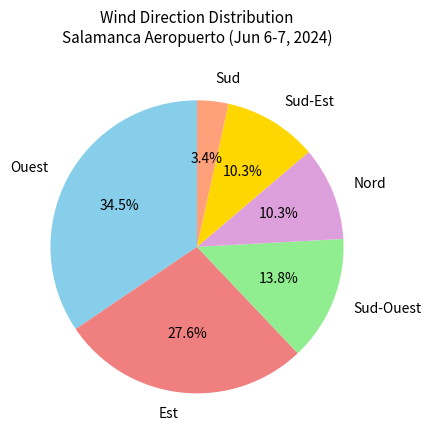

Count the number of slices in the pie.

6